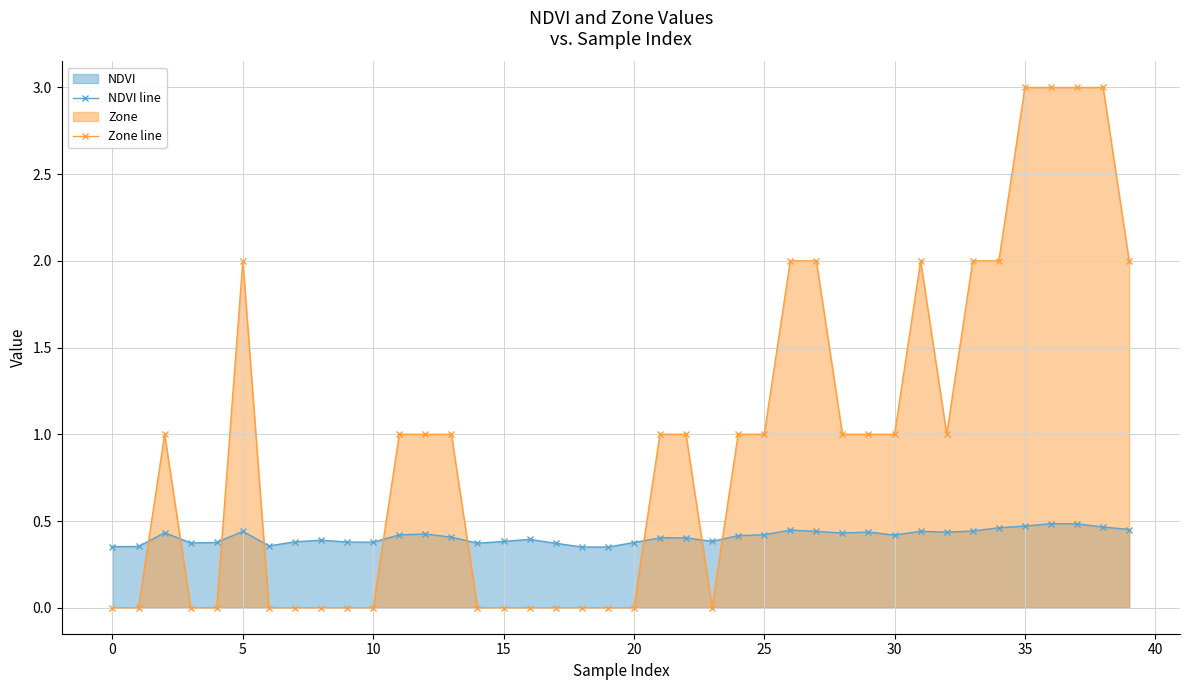

What is the greatest value displayed?

3.0